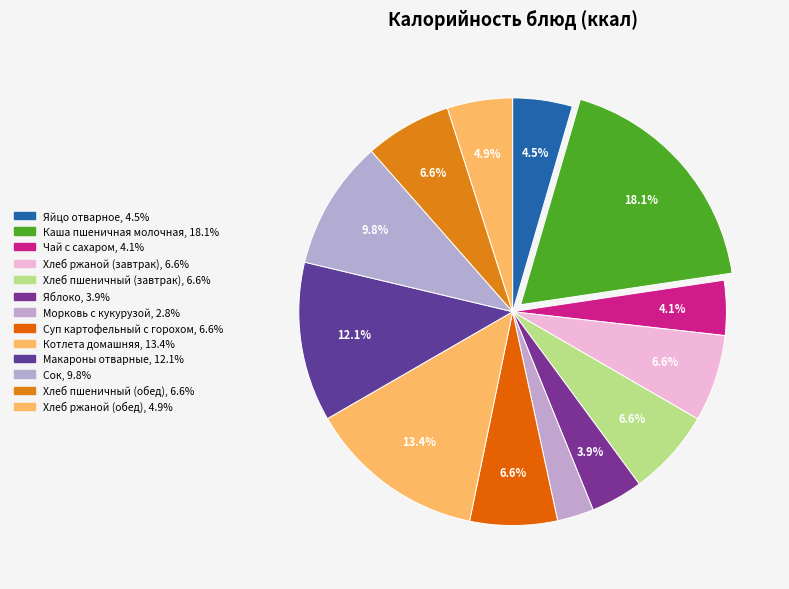

To the nearest percent, what percentage of the pie is Суп картофельный с горохом?

7%